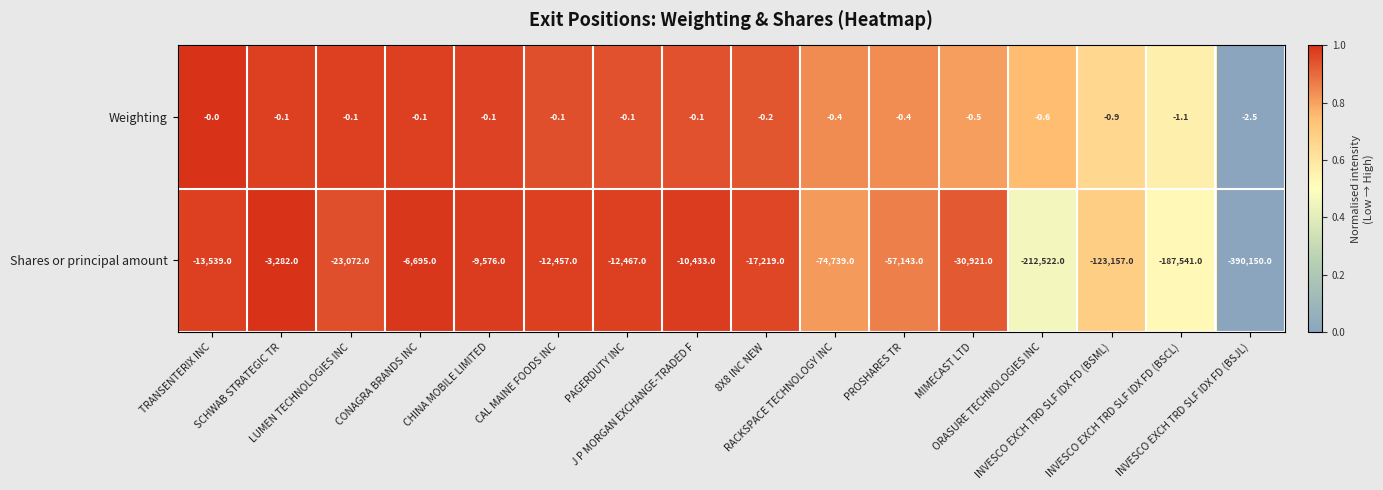

What is the sum of all Weighting values?

-7.3